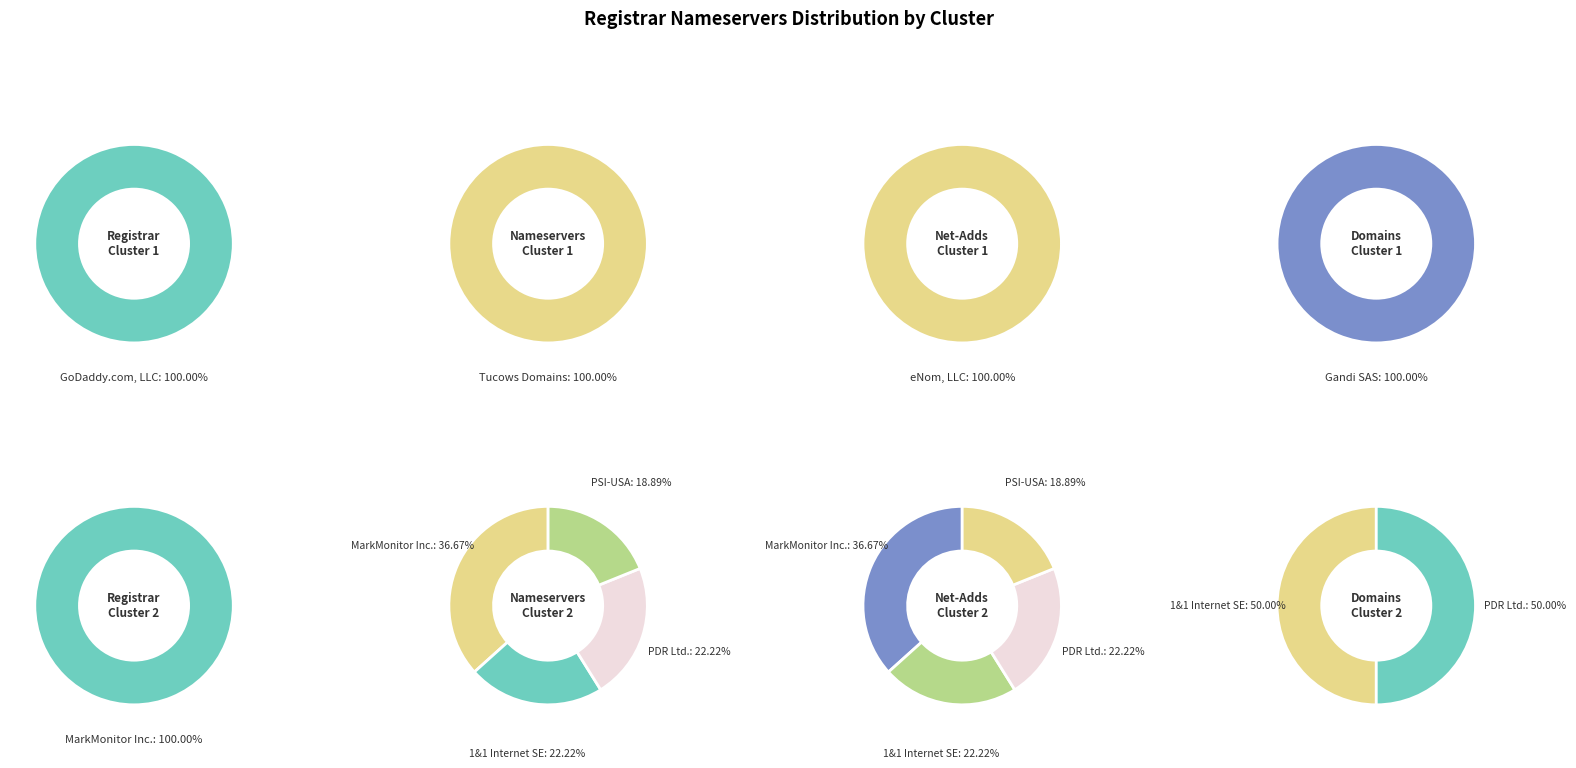

Count the number of slices in the pie.

10